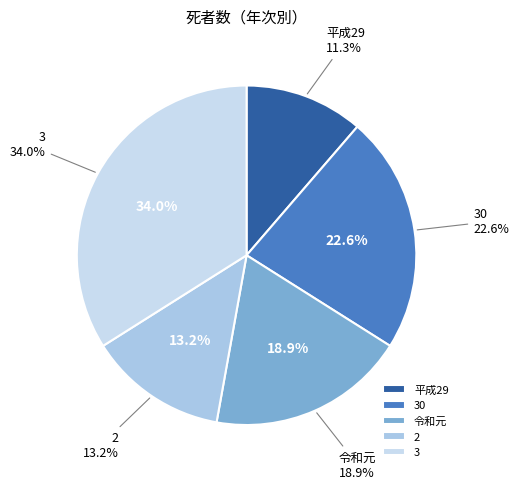

Is there a majority slice in this chart?

No